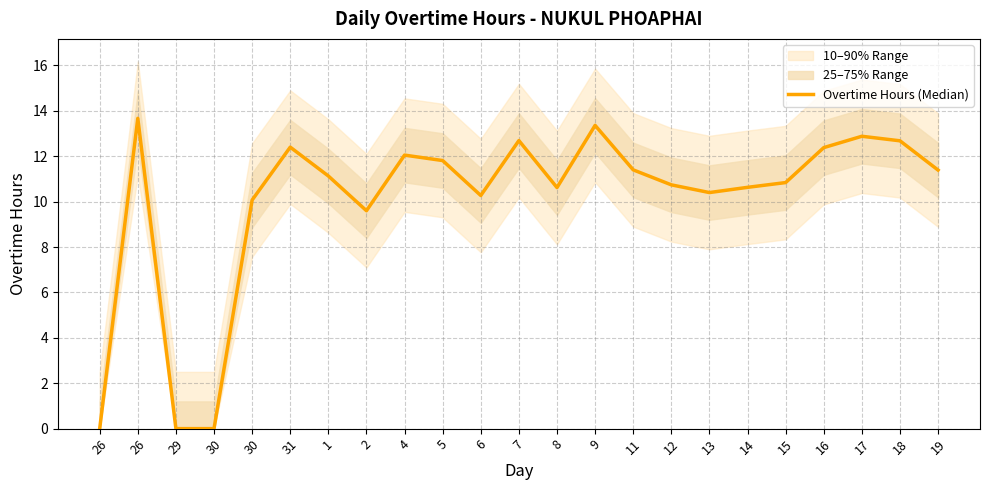

Reading left to right, transcribe all the data shown in this chart.

26=0.0	26=13.7	29=0.0	30=0.0	30=10.1	31=12.4	1=11.1	2=9.6	4=12.1	5=11.8	6=10.3	7=12.7	8=10.6	9=13.4	11=11.4	12=10.7	13=10.4	14=10.6	15=10.8	16=12.4	17=12.9	18=12.7	19=11.4